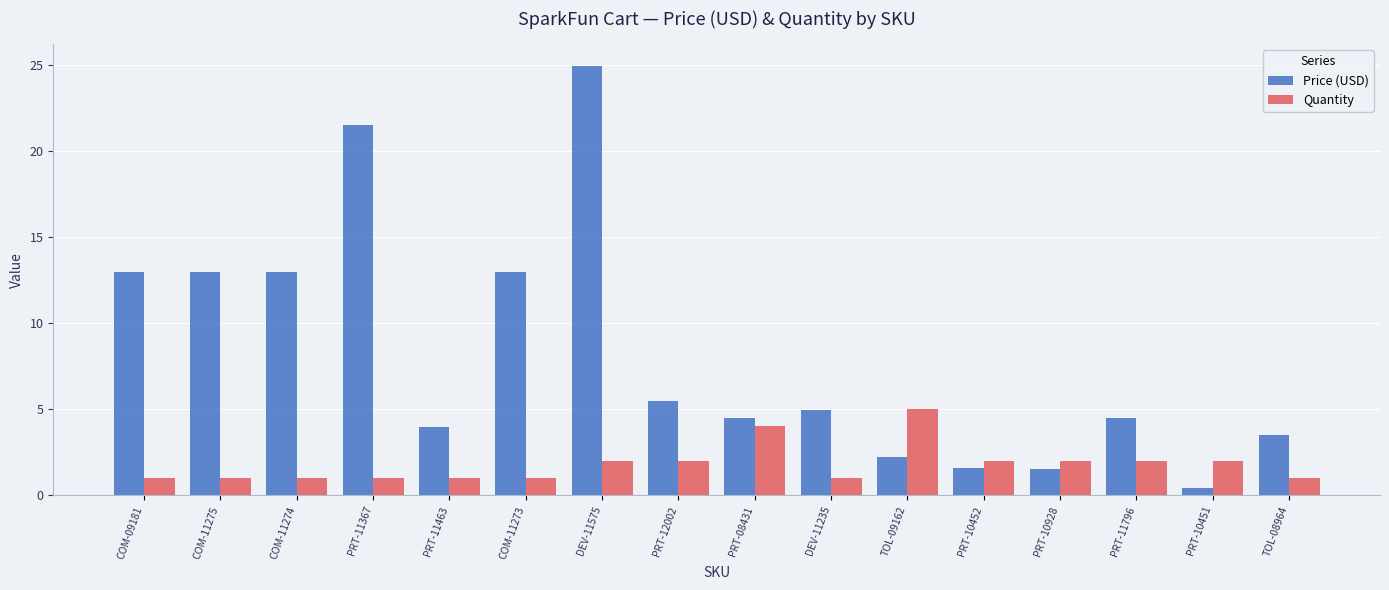

Rank the series by their maximum value, from highest to lowest.

Price (USD), Quantity